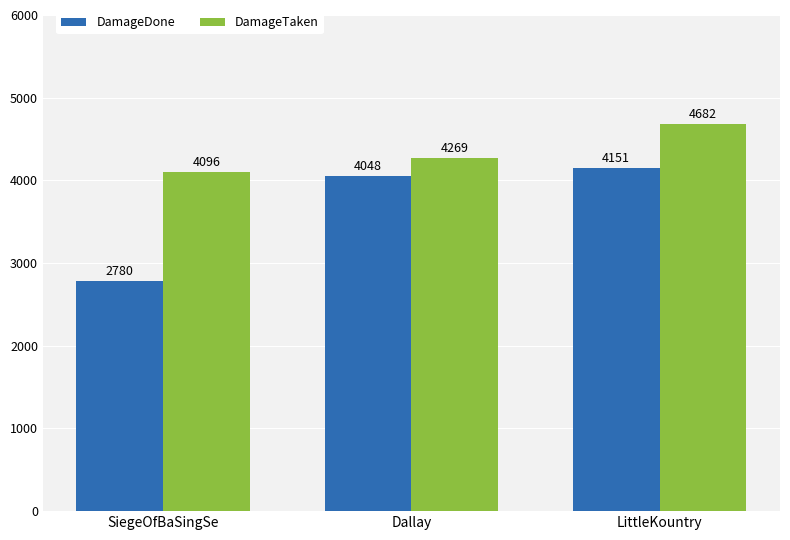

How many series are shown in this chart?

2